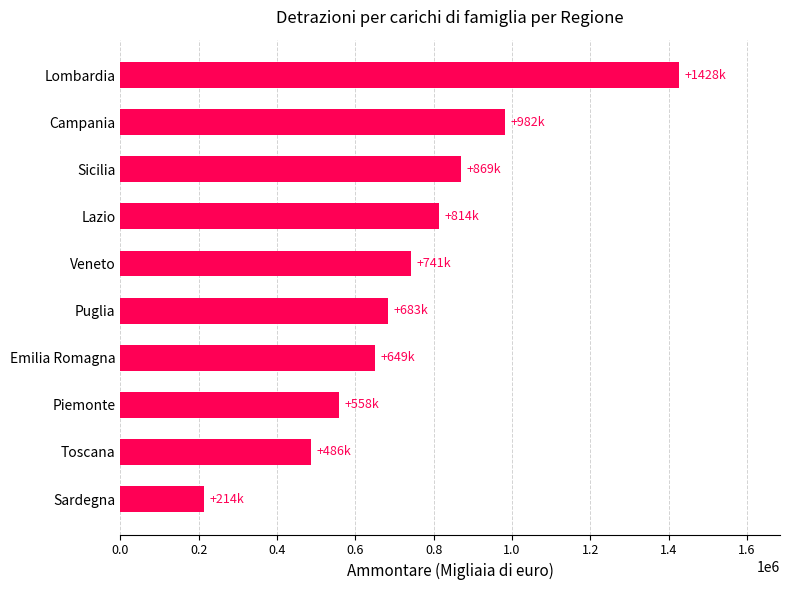

Which has a higher value, Lombardia or Emilia Romagna?

Lombardia